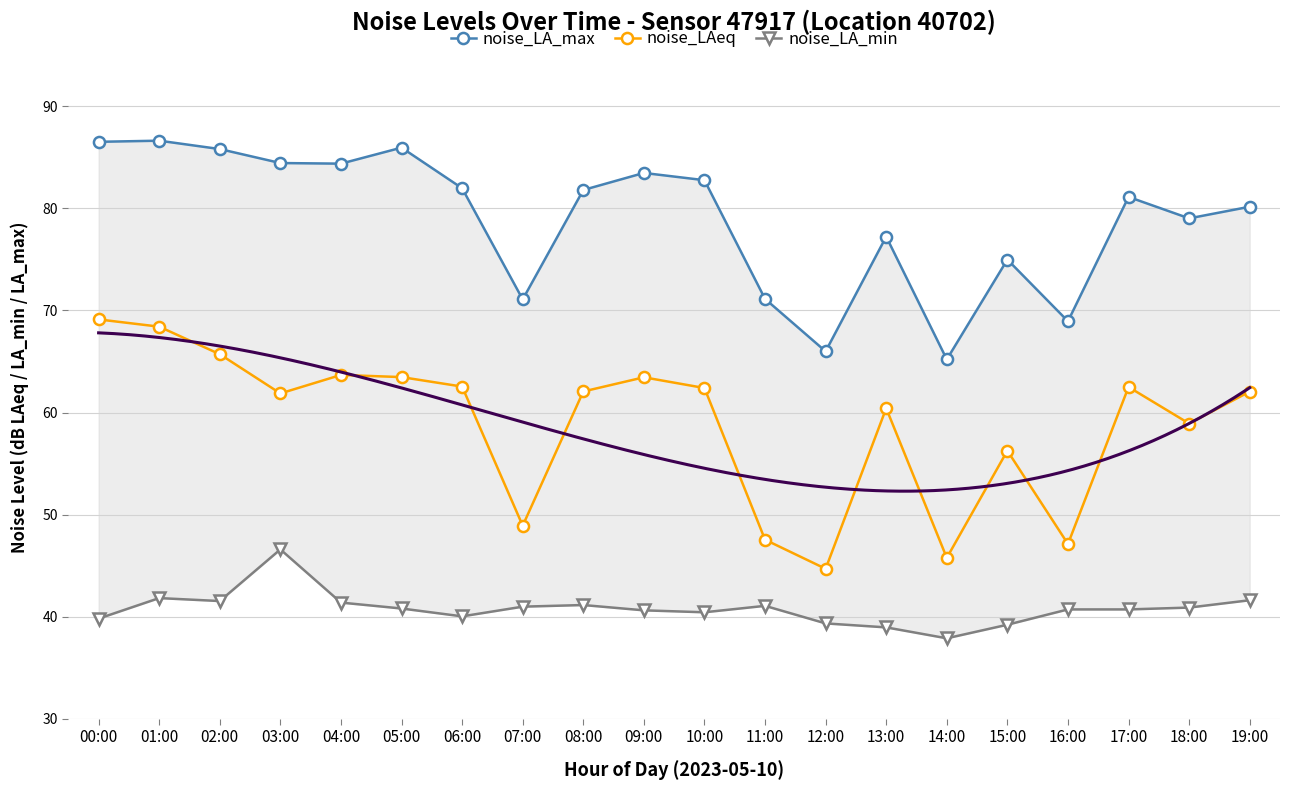

At 12:00, list the series in order from largest to smallest.

noise_LA_max, noise_LAeq, noise_LA_min